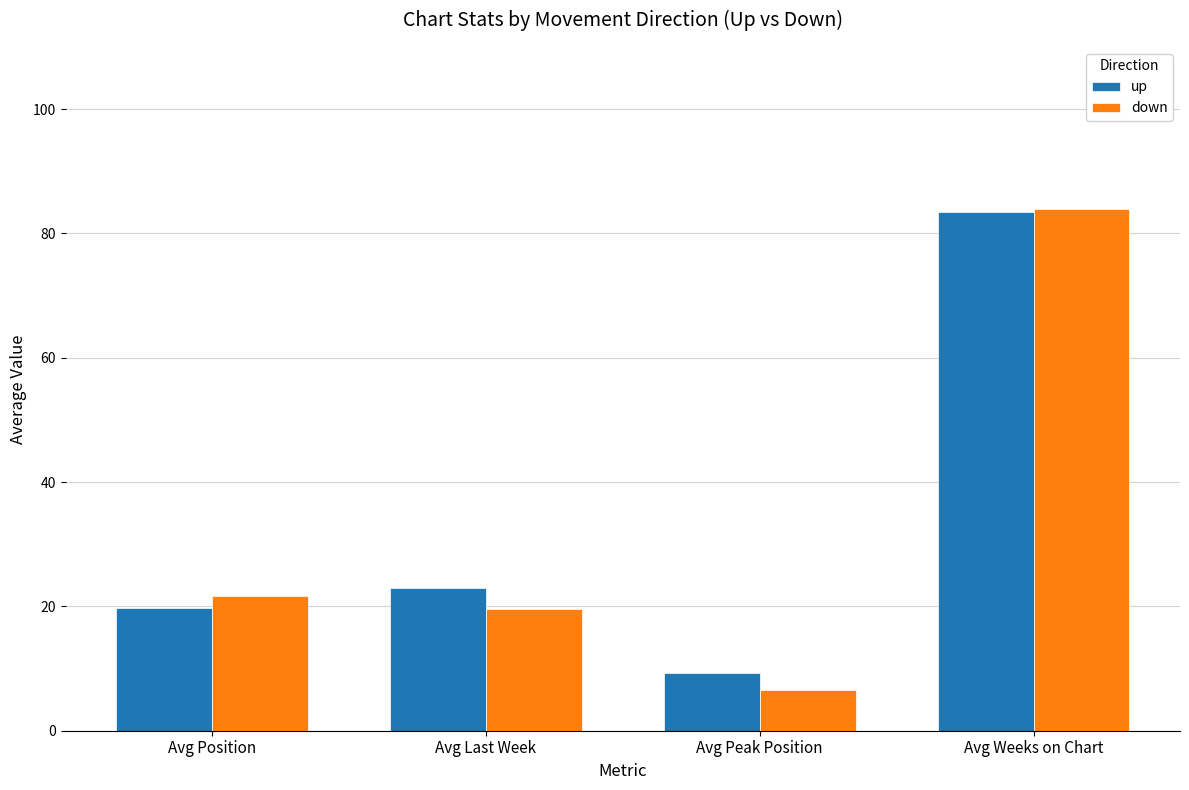

Reading left to right, extract all data points from this chart.

up: Avg Position=19.8	Avg Last Week=22.9	Avg Peak Position=9.4	Avg Weeks on Chart=83.5
down: Avg Position=21.7	Avg Last Week=19.6	Avg Peak Position=6.5	Avg Weeks on Chart=83.9